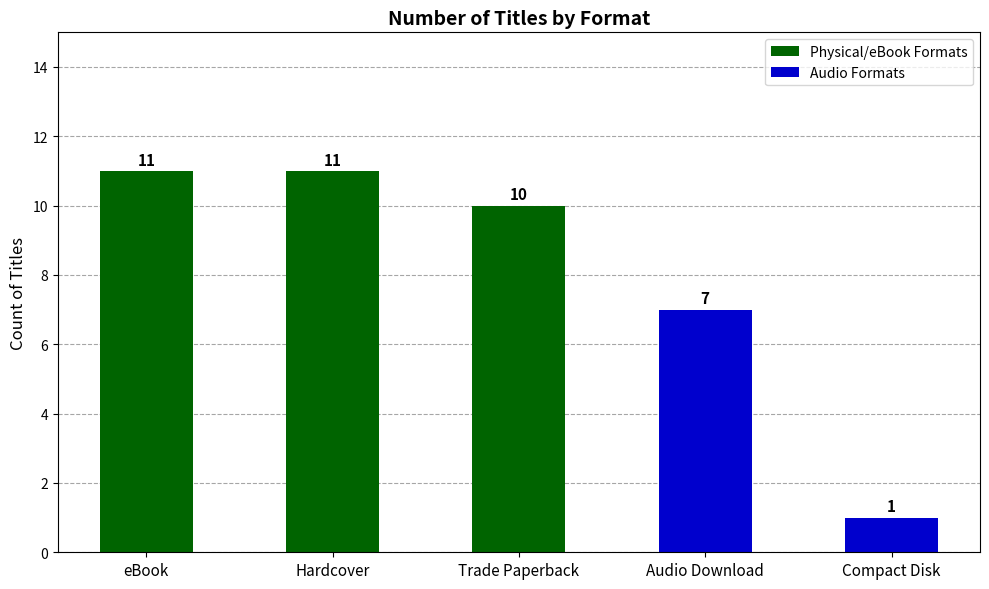

What is the label of the 3rd bar from the left?

Trade Paperback